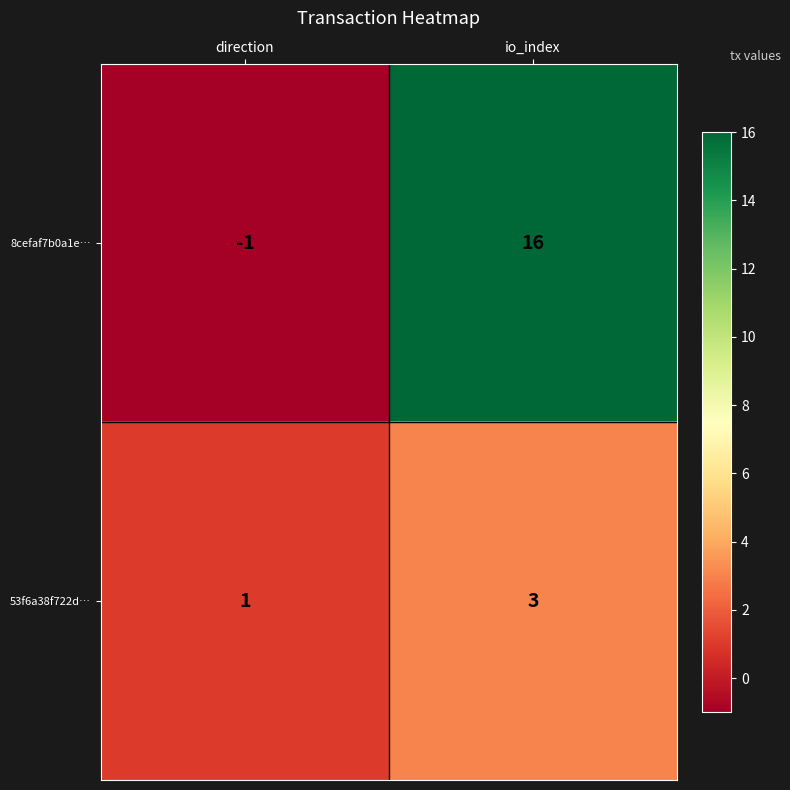

Rank the series by their maximum value, from highest to lowest.

8cefaf7b0a1e…, 53f6a38f722d…